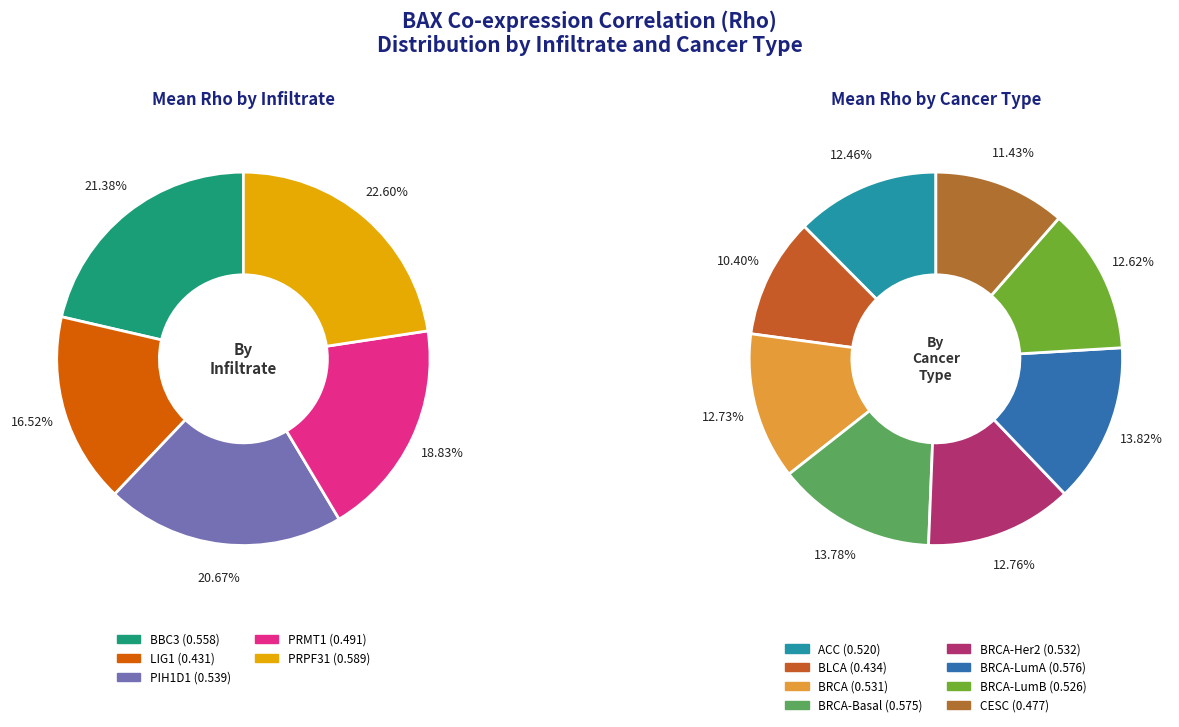

How many slices are in this pie chart?

8